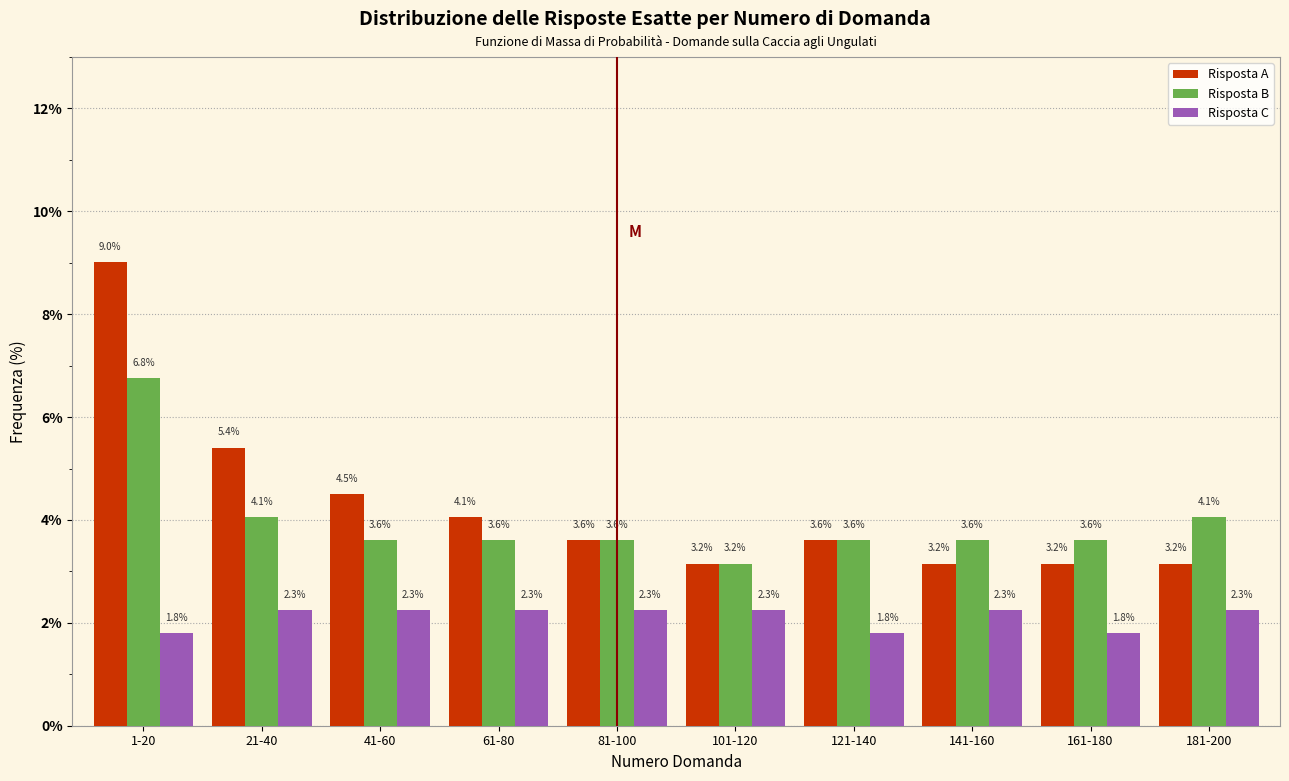

Reading right to left, transcribe all the data shown in this chart.

Risposta A: 3.2	3.2	3.2	3.6	3.2	3.6	4.1	4.5	5.4	9.0
Risposta B: 4.1	3.6	3.6	3.6	3.2	3.6	3.6	3.6	4.1	6.8
Risposta C: 2.3	1.8	2.3	1.8	2.3	2.3	2.3	2.3	2.3	1.8